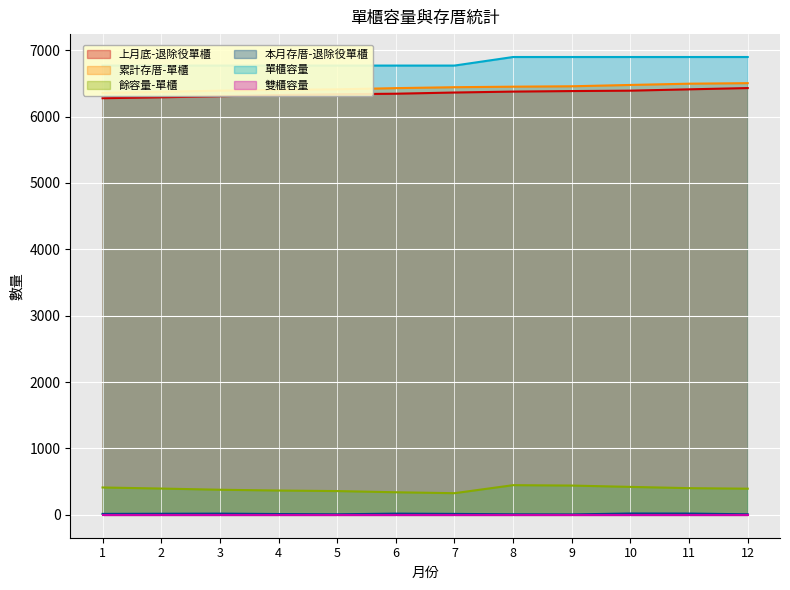

List the labels in order of 單櫃容量 value, largest first.

8, 9, 10, 11, 12, 1, 2, 3, 4, 5, 6, 7